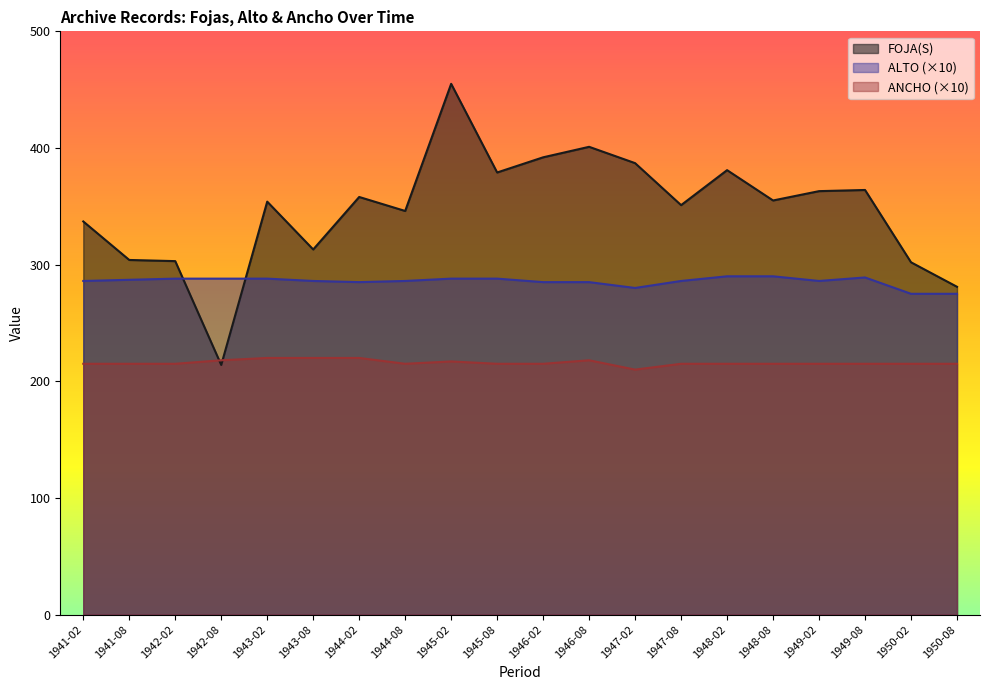

True or false: ALTO has more than 0 interior local peaks.

True